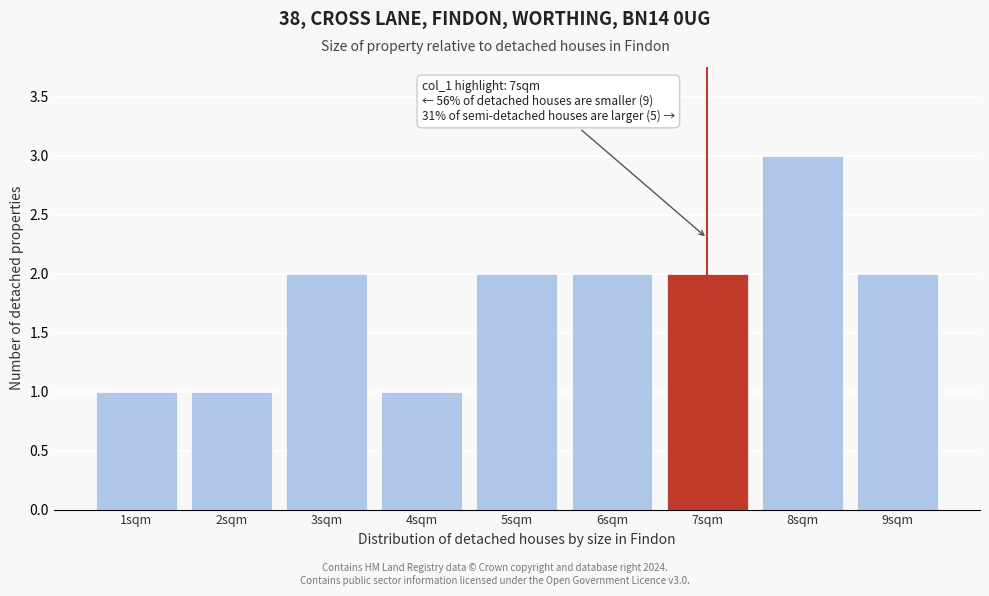

Which range on the x-axis has the tallest bar?

7.5 to 8.5